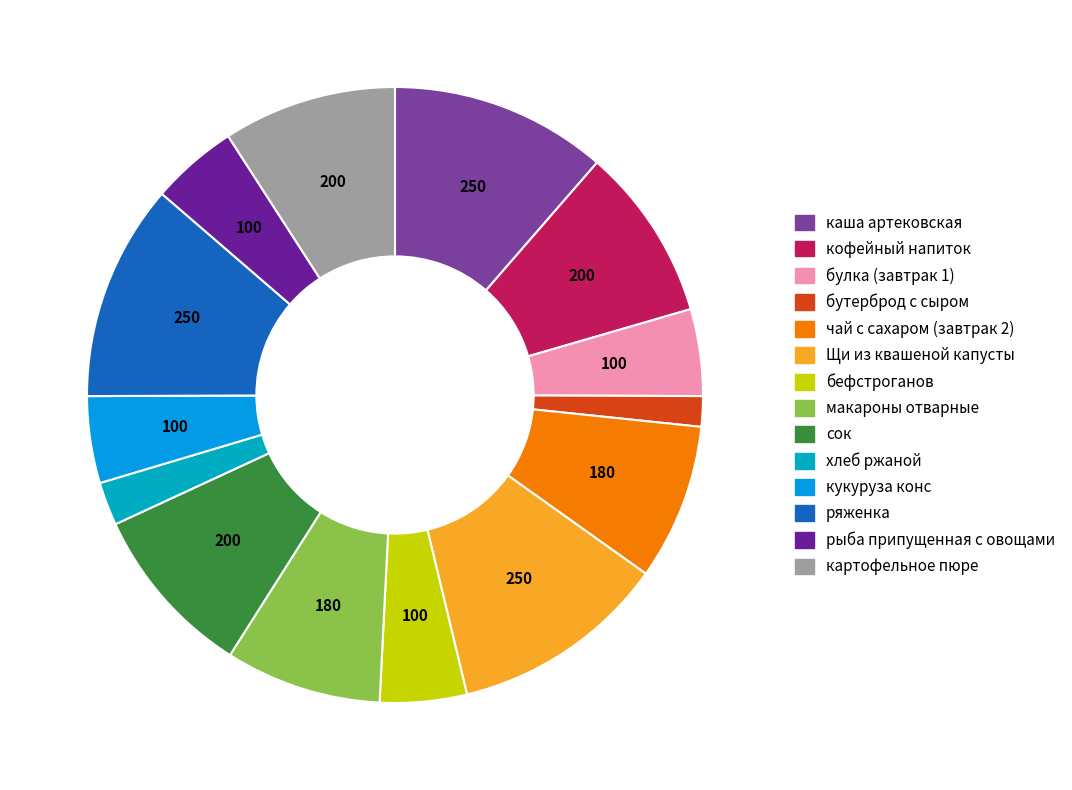

Between кукуруза конс and кофейный напиток, which is larger?

кофейный напиток